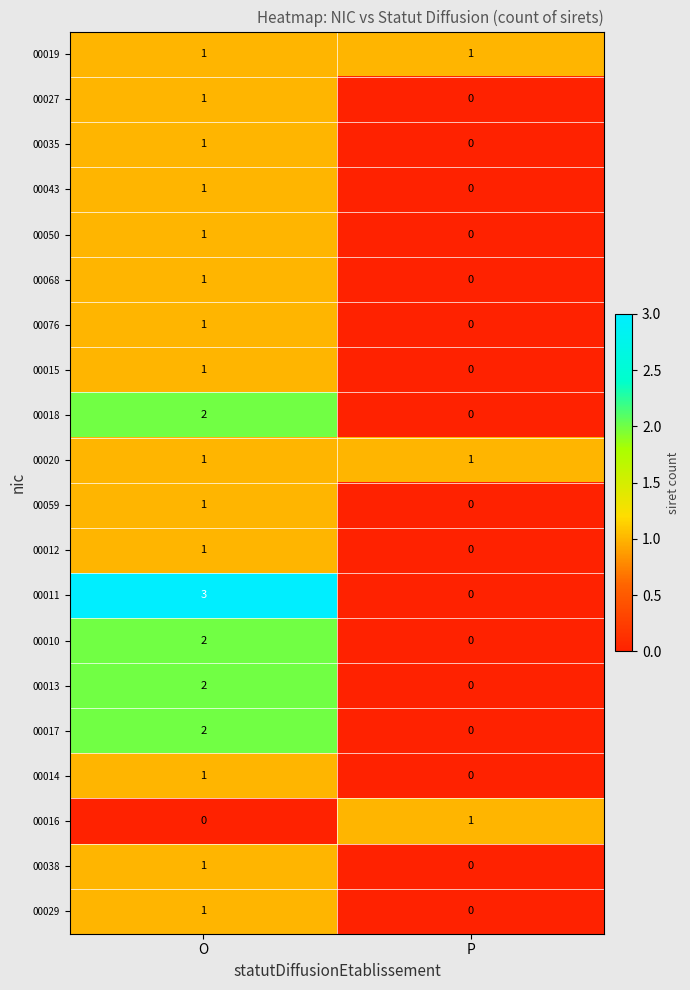

Which category has the highest value across all series?

O